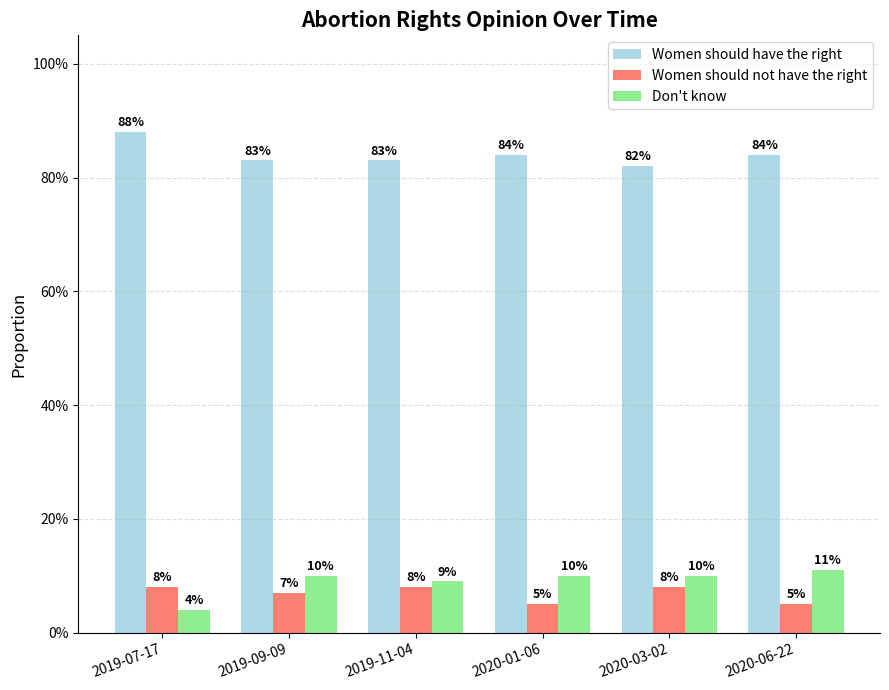

Does the chart contain stacked bars?

No